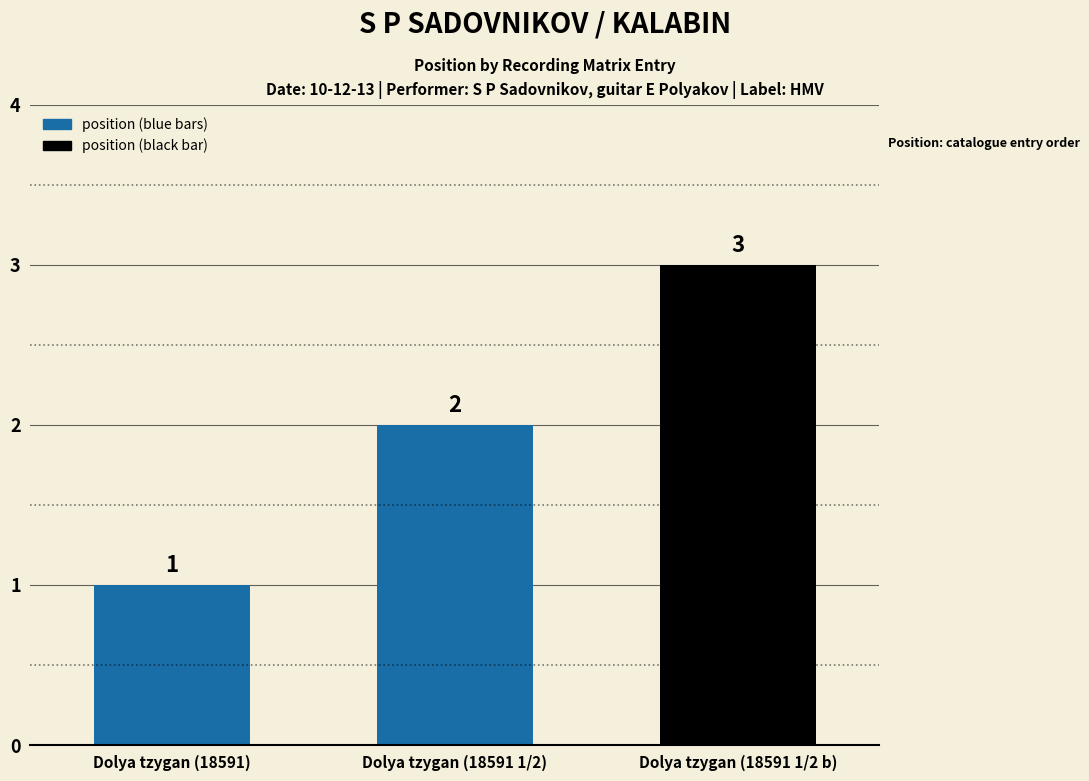

Reading left to right, extract all data points from this chart.

1	2	3